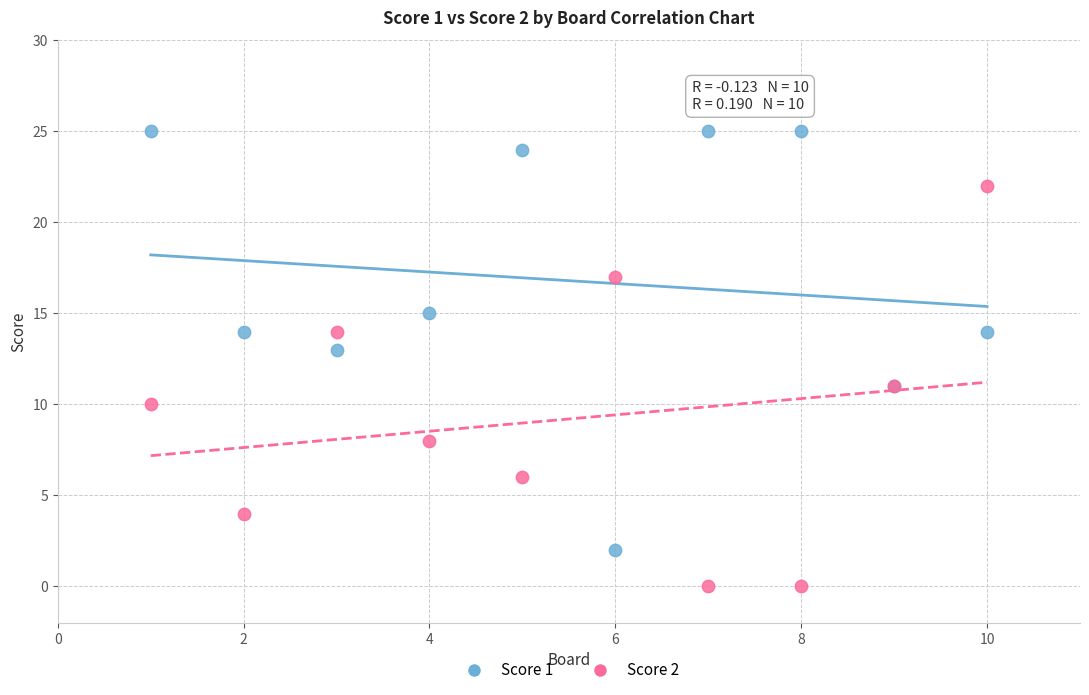

Which series has the largest Y range (max minus min)?

Score 1